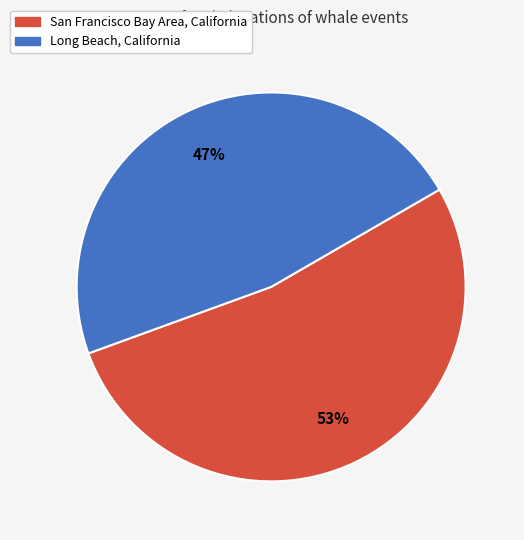

Combined, do San Francisco Bay Area, California and Long Beach, California account for over 50%?

Yes